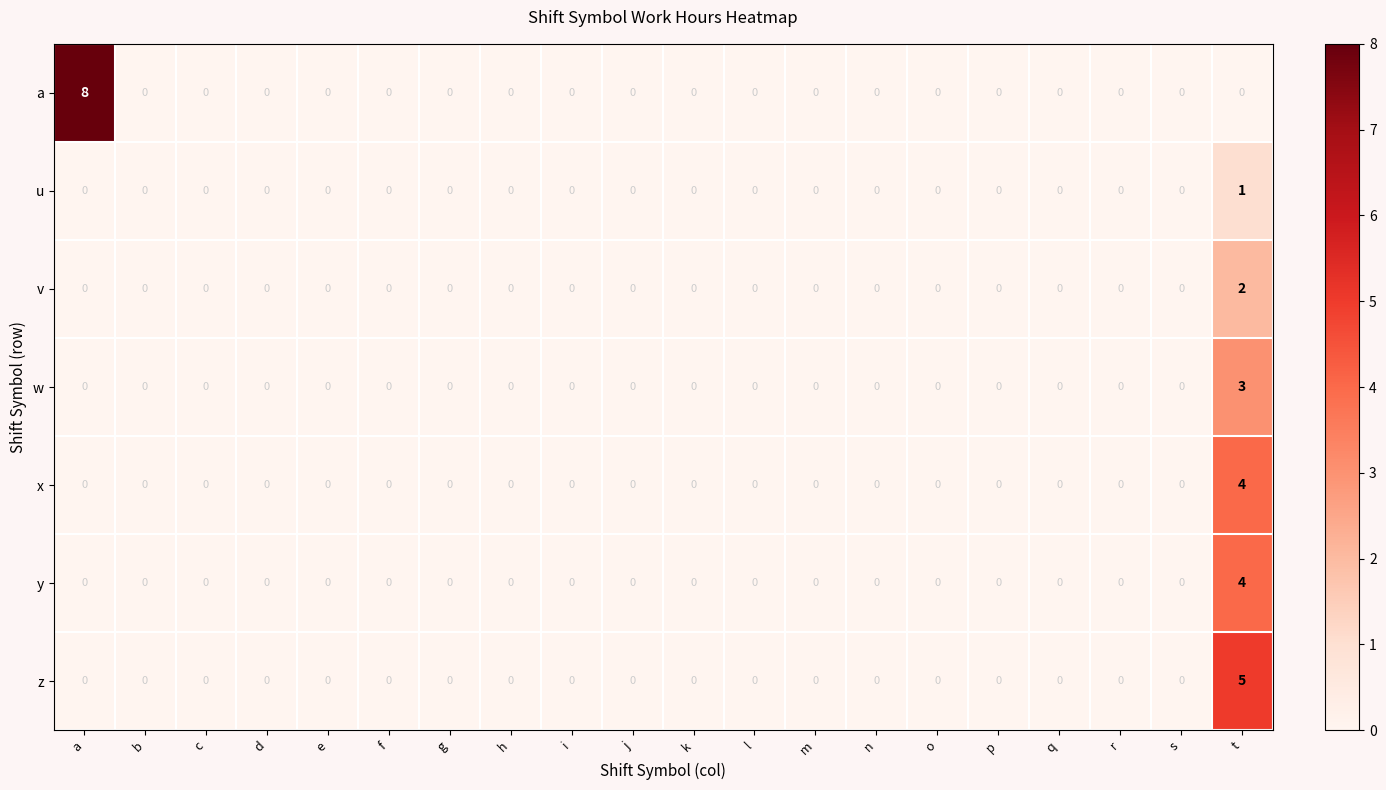

True or false: w has a value of -2 at n.

False